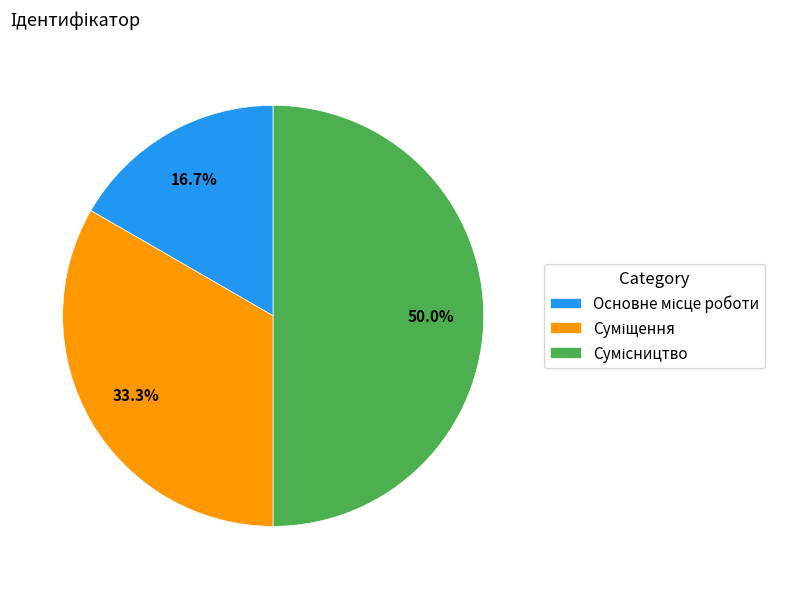

What percentage is the Основне місце роботи slice, to the nearest percent?

17%